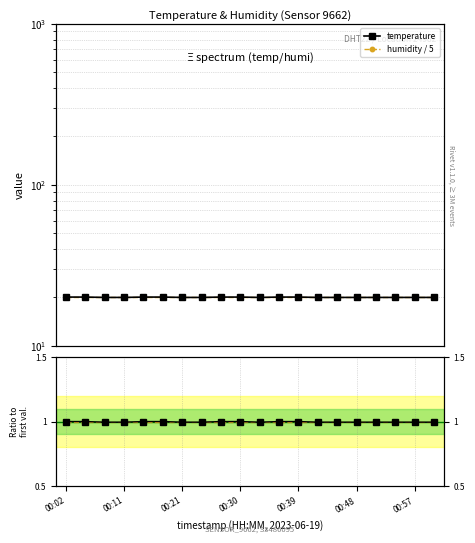

At which category is the sum across all series the highest?

00:02